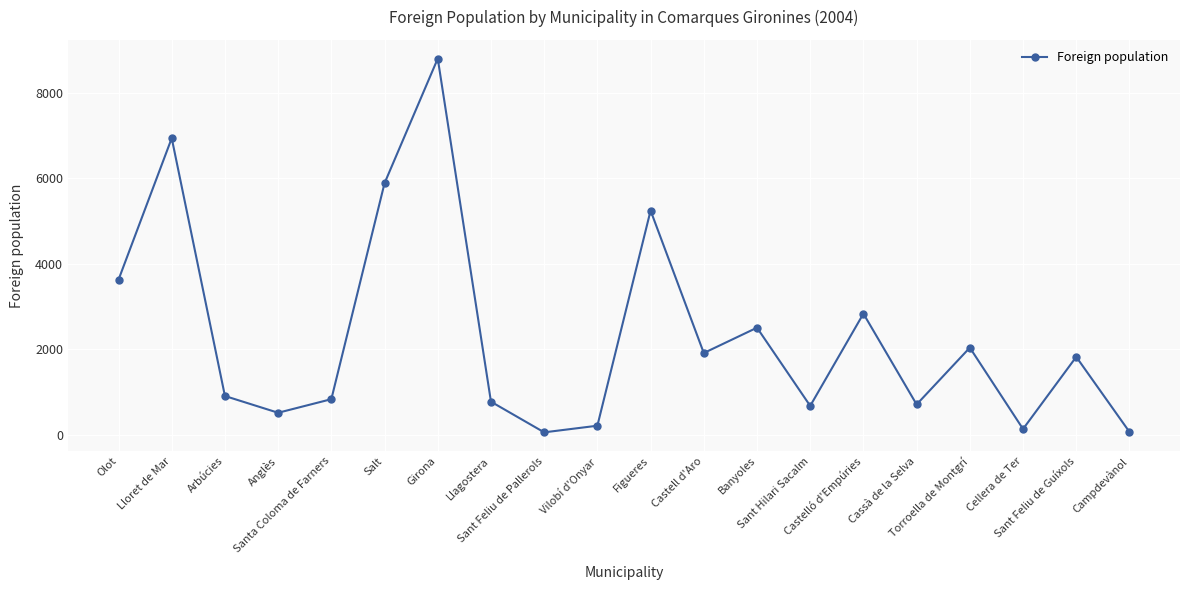

True or false: the data has more than 2 interior local peaks.

True